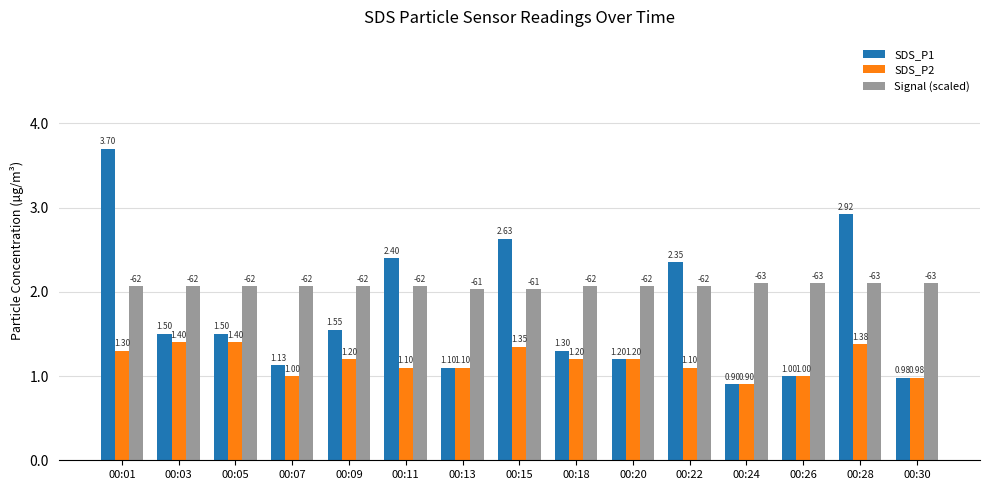

Which series has the largest range (max minus min)?

SDS_P1